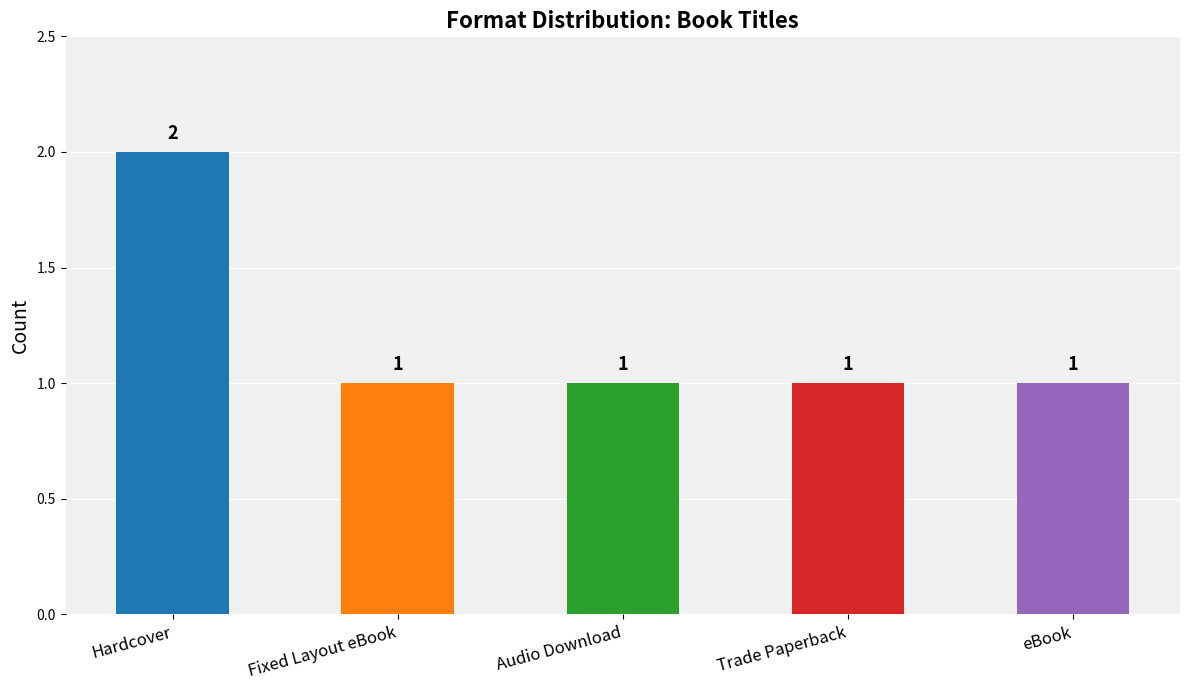

What is the change in value from Hardcover to Trade Paperback?

-1